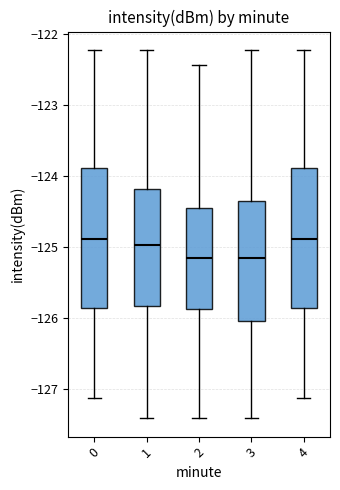

Reading left to right, transcribe this box plot: for each box, give where its median line is, the range the box spans, and where its two whiskers end, as read against the y-axis. The values are not printed on the chart, so give them approximately, as read against the axis.

0: median -124.9, box -125.9 to -123.9, whiskers -127.1 to -122.2
1: median -125.0, box -125.8 to -124.2, whiskers -127.4 to -122.2
2: median -125.2, box -125.9 to -124.4, whiskers -127.4 to -122.4
3: median -125.2, box -126.0 to -124.4, whiskers -127.4 to -122.2
4: median -124.9, box -125.9 to -123.9, whiskers -127.1 to -122.2